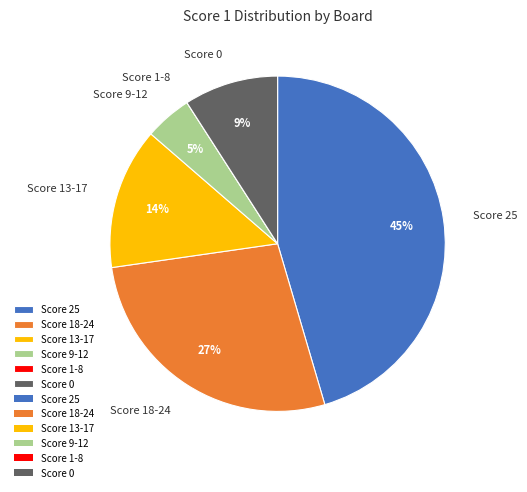

What is the largest slice in the pie chart?

Score 25